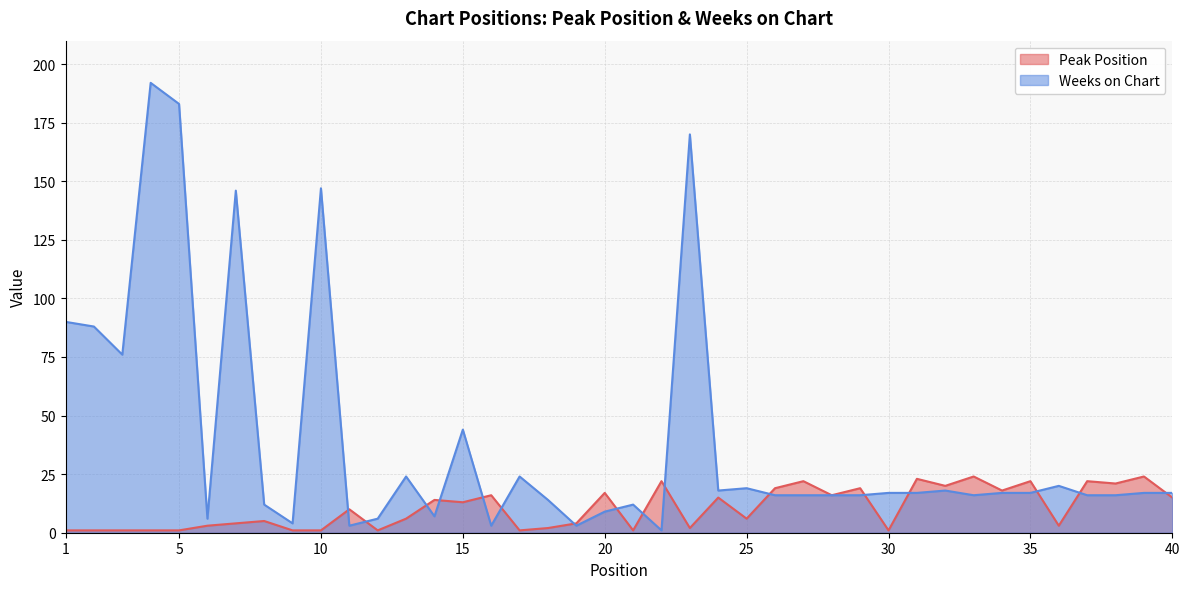

What is the spread (max minus min) of values at 1?

89